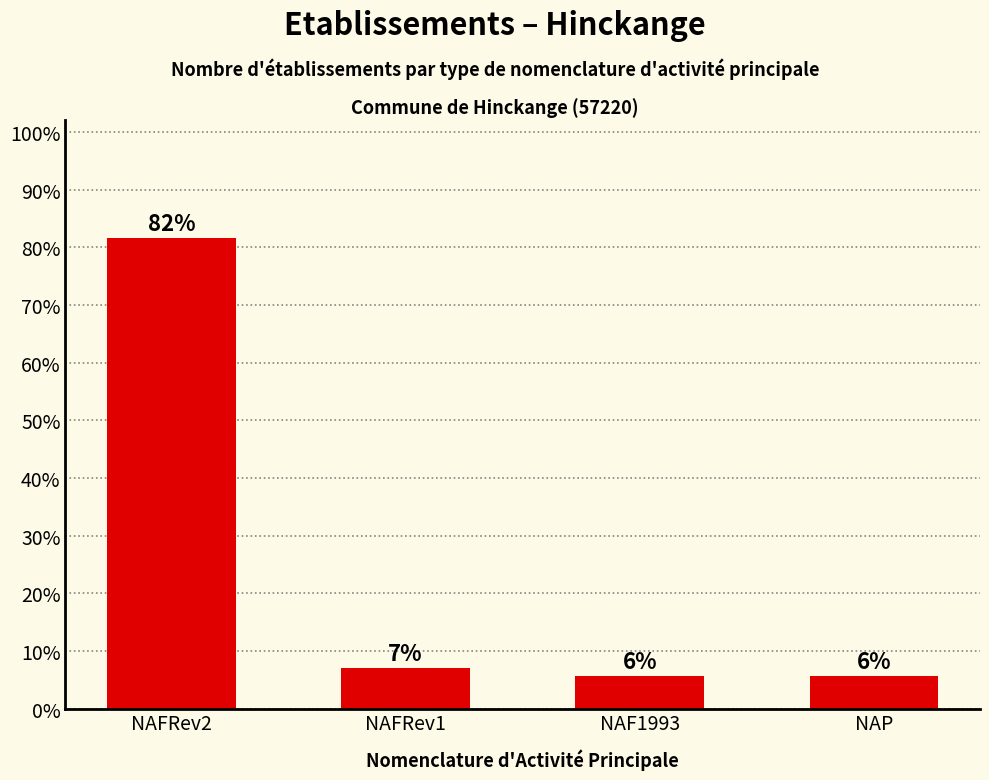

What position from the right is NAFRev2?

4